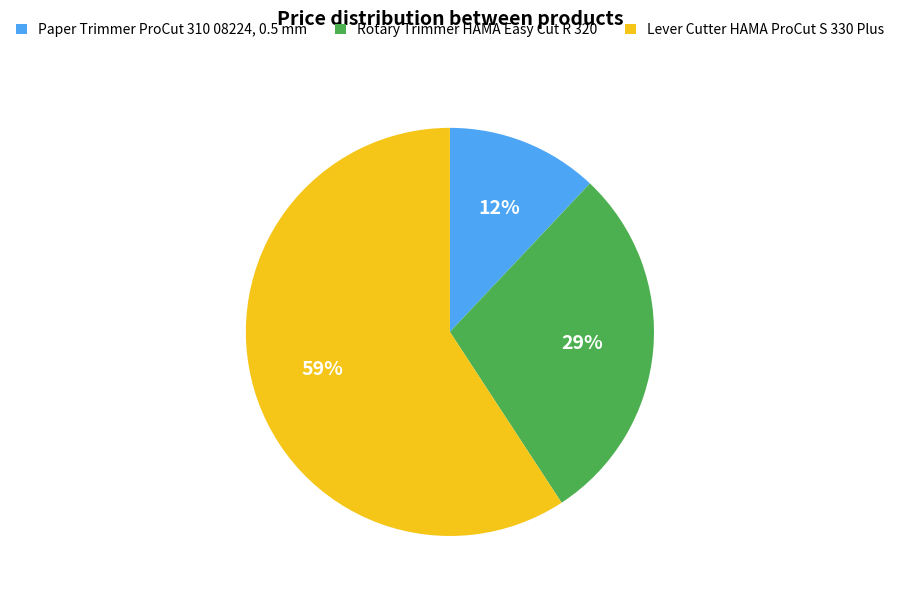

To the nearest percent, what percentage of the pie is Paper Trimmer ProCut 310 08224, 0.5 mm?

12%